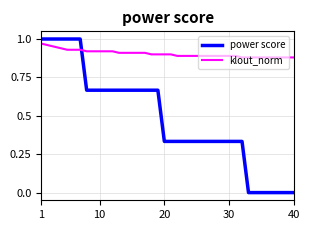

List the series in order of their overall mean, highest first.

klout_norm, power score